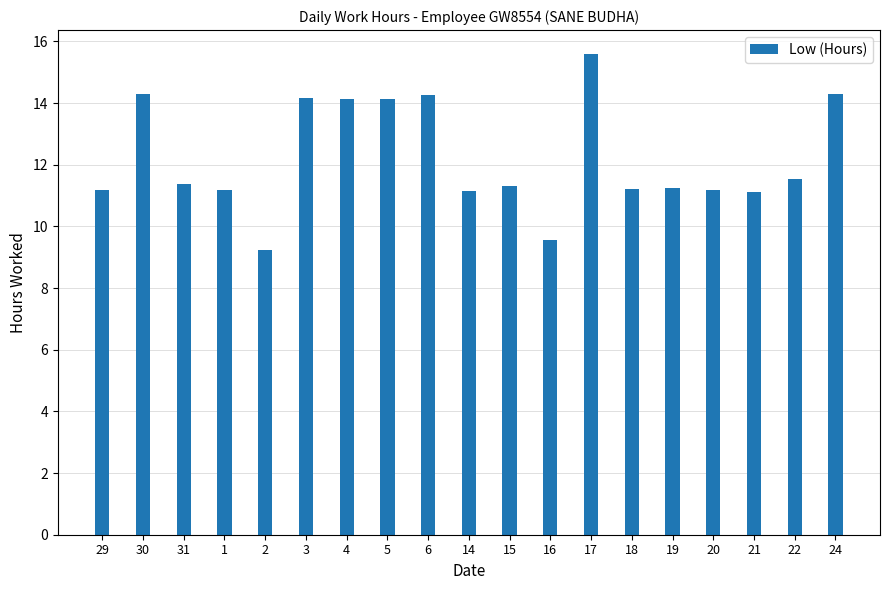

What is the average value?

12.2